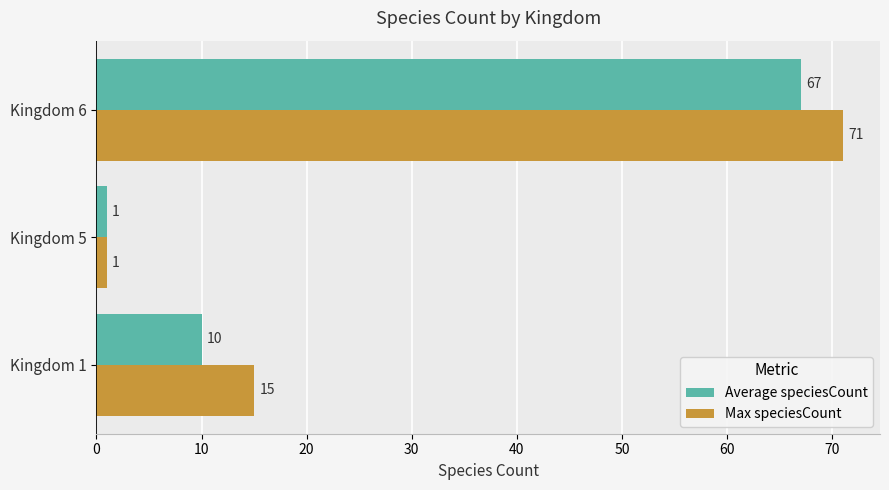

Which series has the largest range (max minus min)?

Max speciesCount